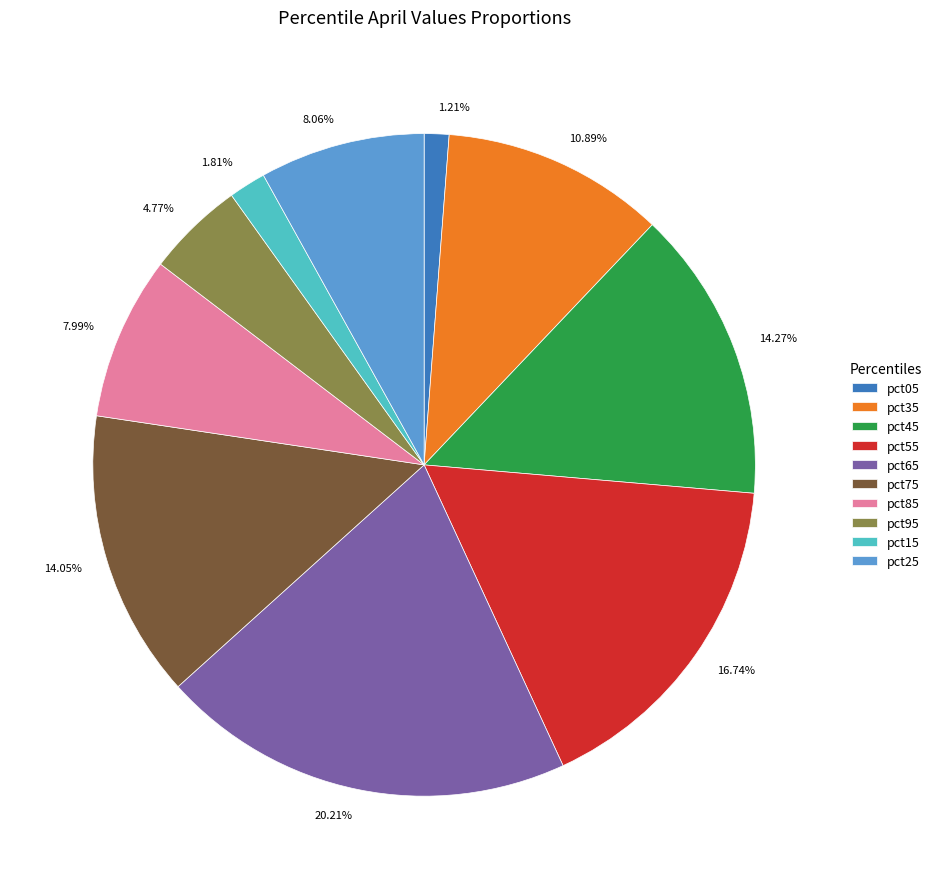

What percentage is NOT represented by pct55?

83.3%